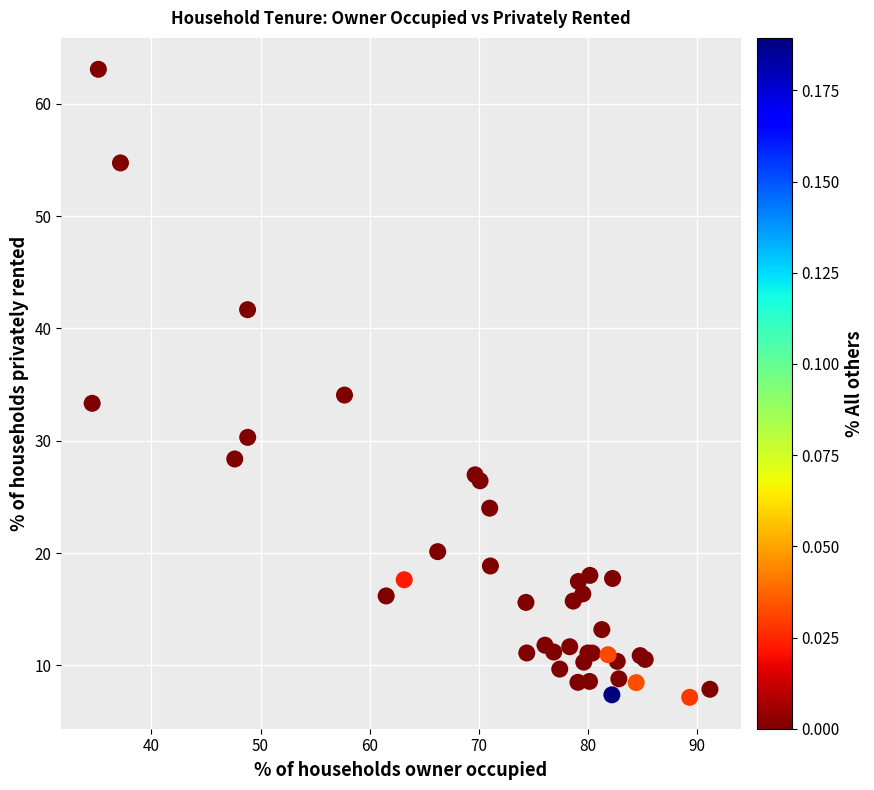

What Y value in the scatter plot is closest to 35?

34.1